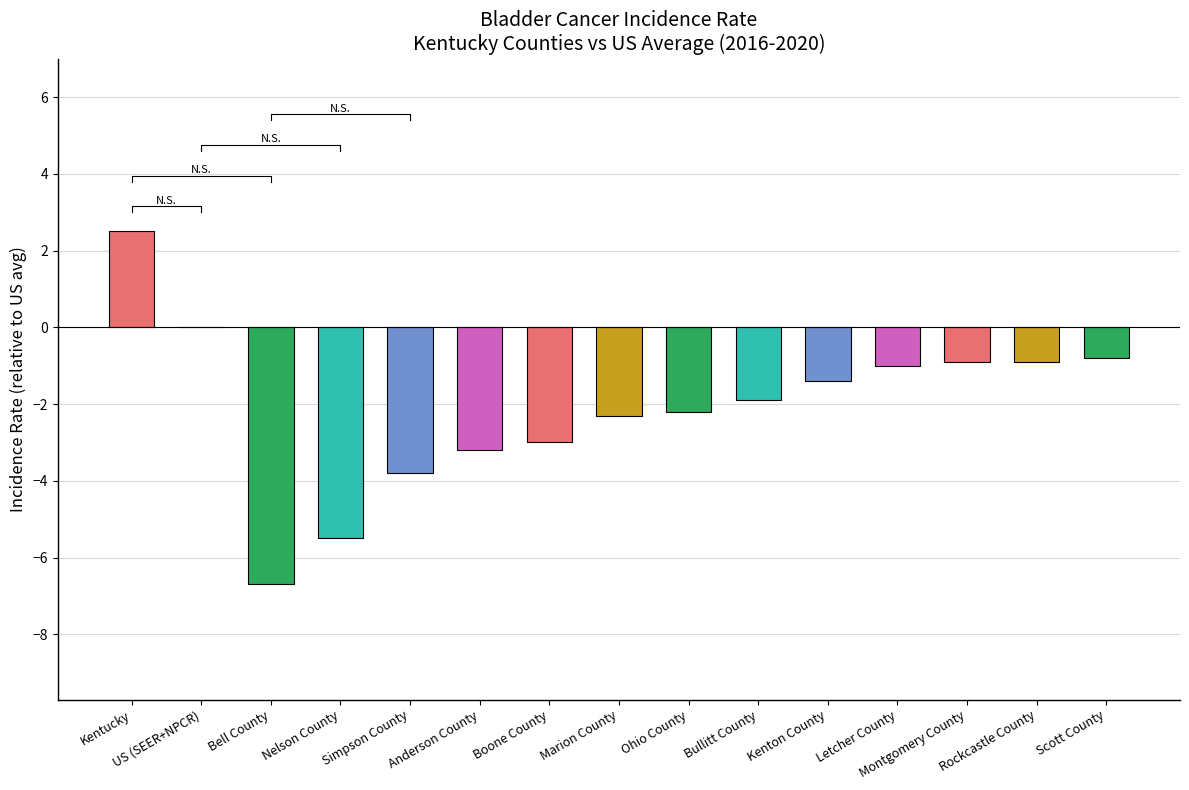

What is the label of the 15th bar from the left?

Scott County